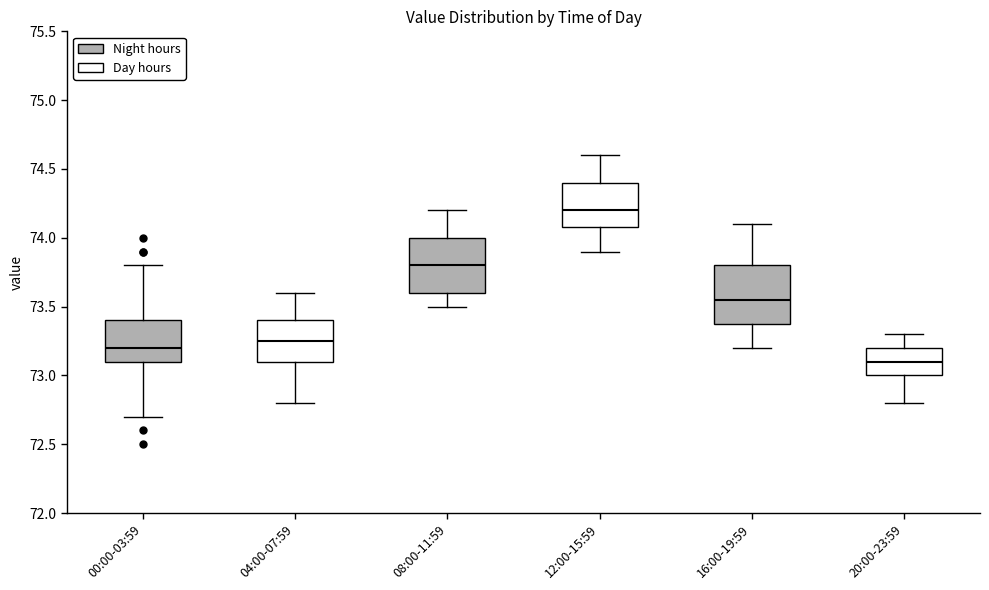

Which box's median line is the highest?

12:00-15:59